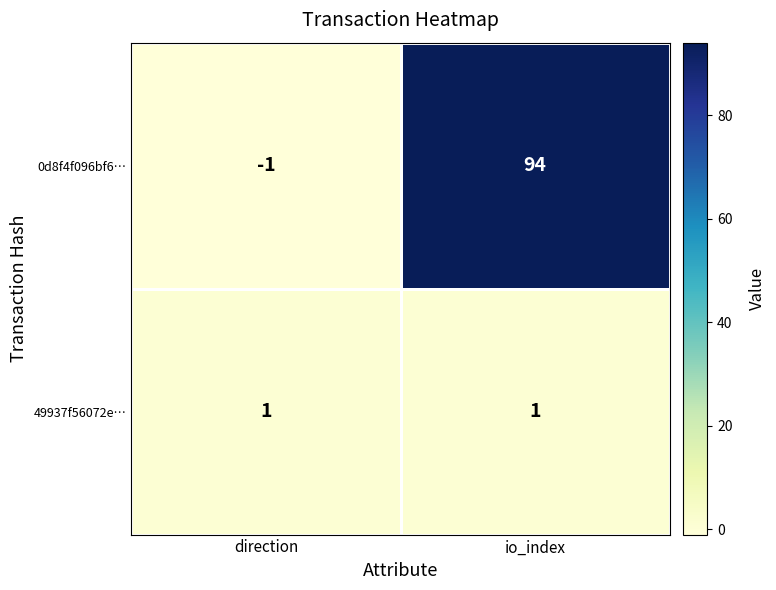

At which category is the sum across all series the highest?

io_index